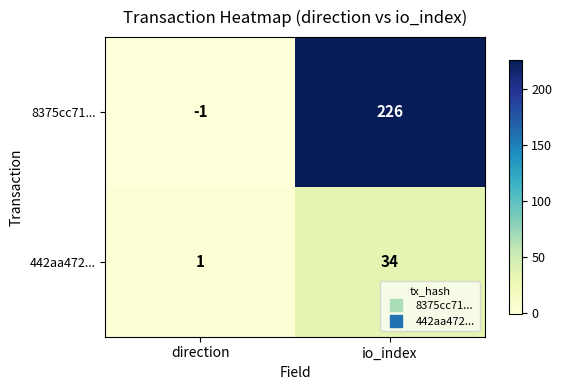

Read the 442aa472... value at io_index, to the nearest 10.

30